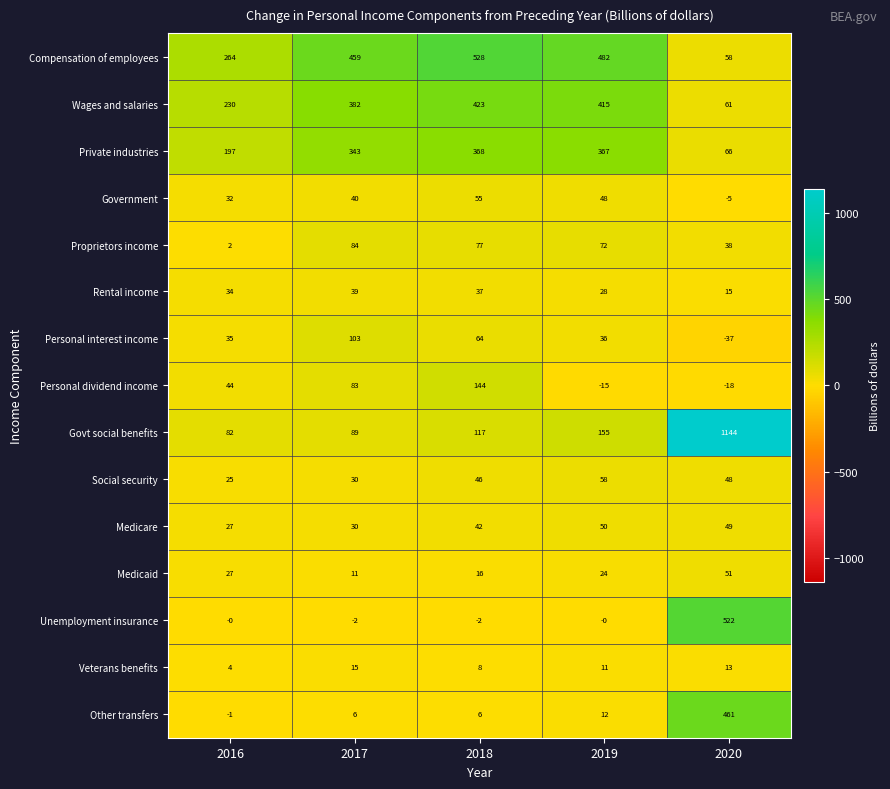

What is the average value of the Medicare series?

40